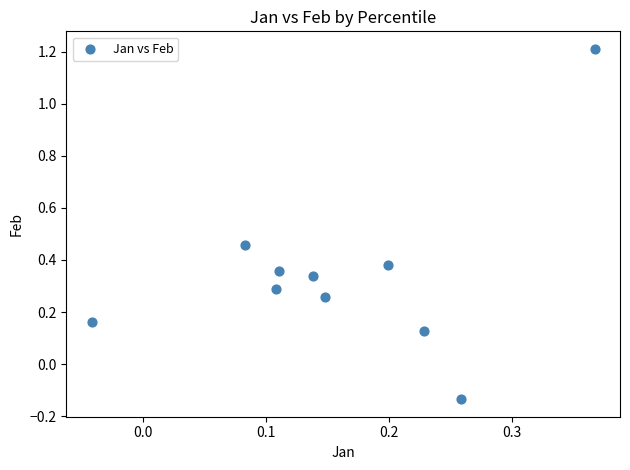

What is the range of Y values (max minus min)?

1.3